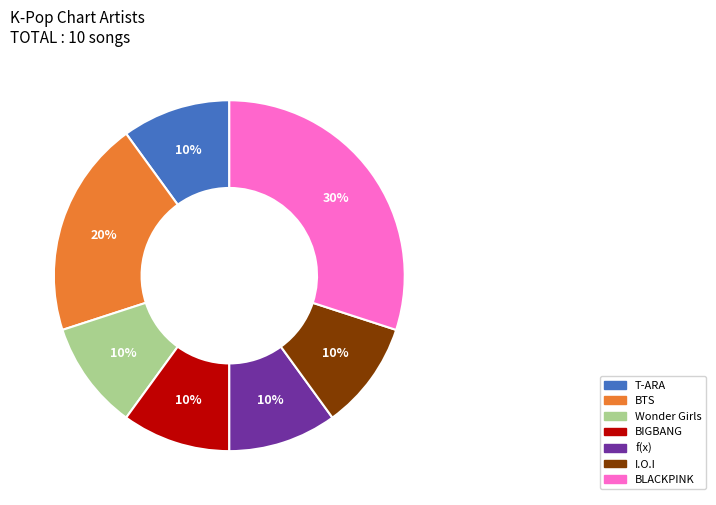

To the nearest percent, what is the difference between the largest and smallest slice percentages?

20%